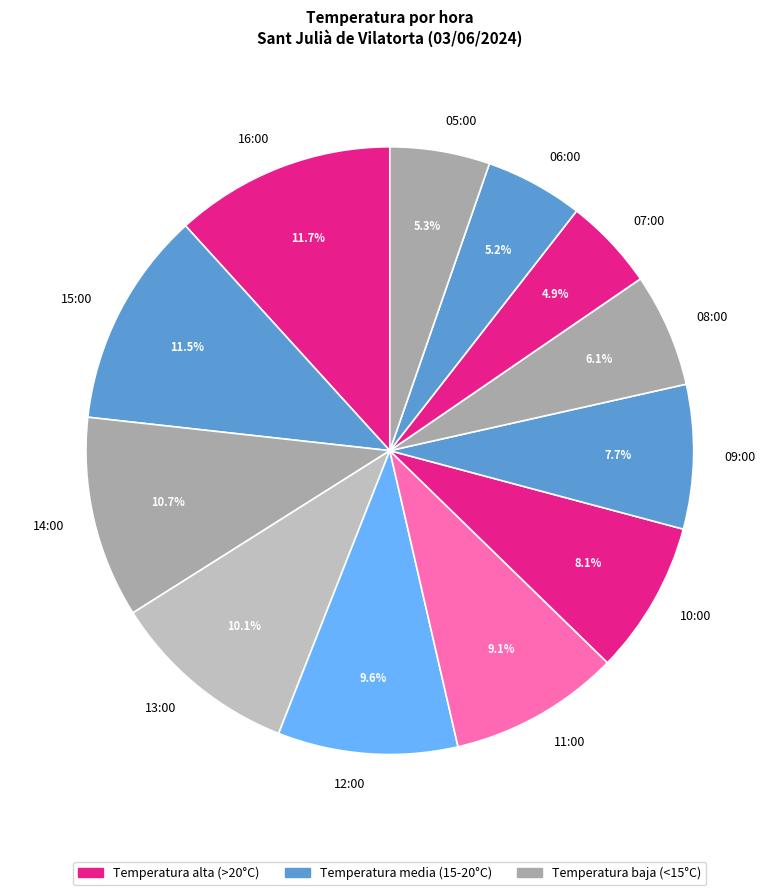

Is 09:00 the majority of the pie?

No